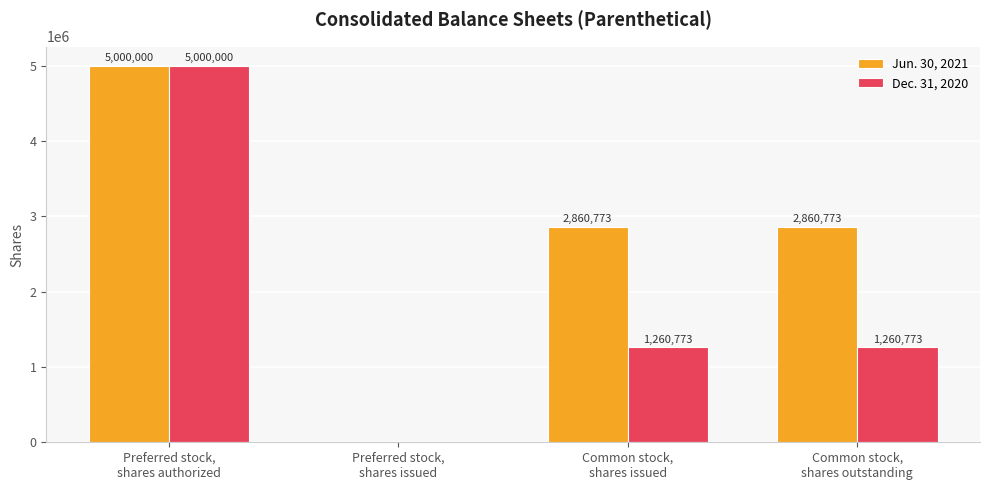

What are all the series names shown in the legend?

Jun. 30, 2021, Dec. 31, 2020